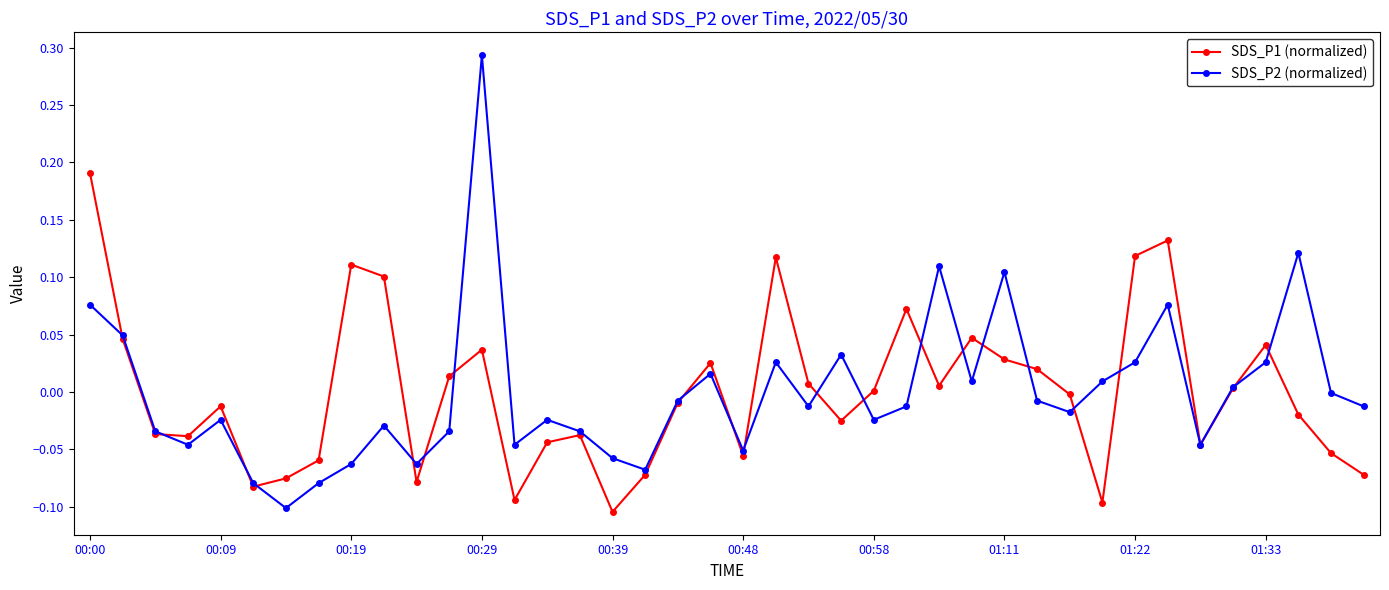

True or false: SDS_P1 (normalized) has more than 2 interior local peaks.

True